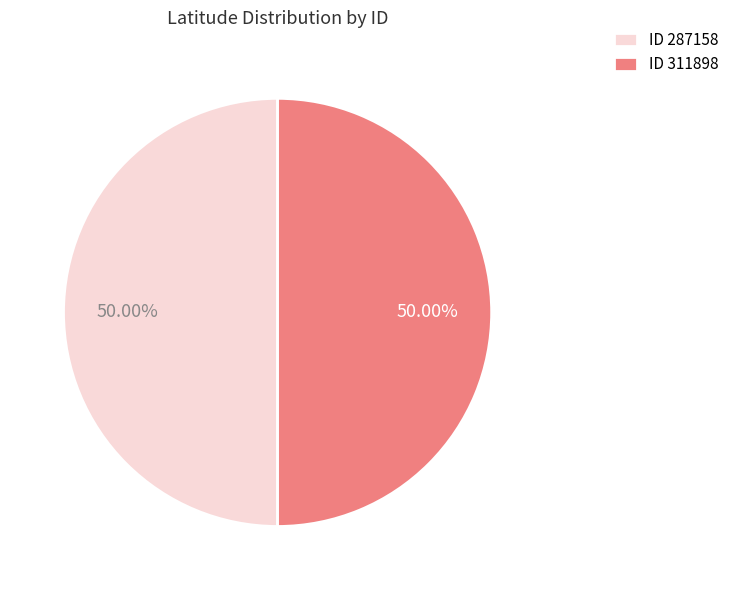

Combined, do ID 287158 and ID 311898 account for over 50%?

Yes